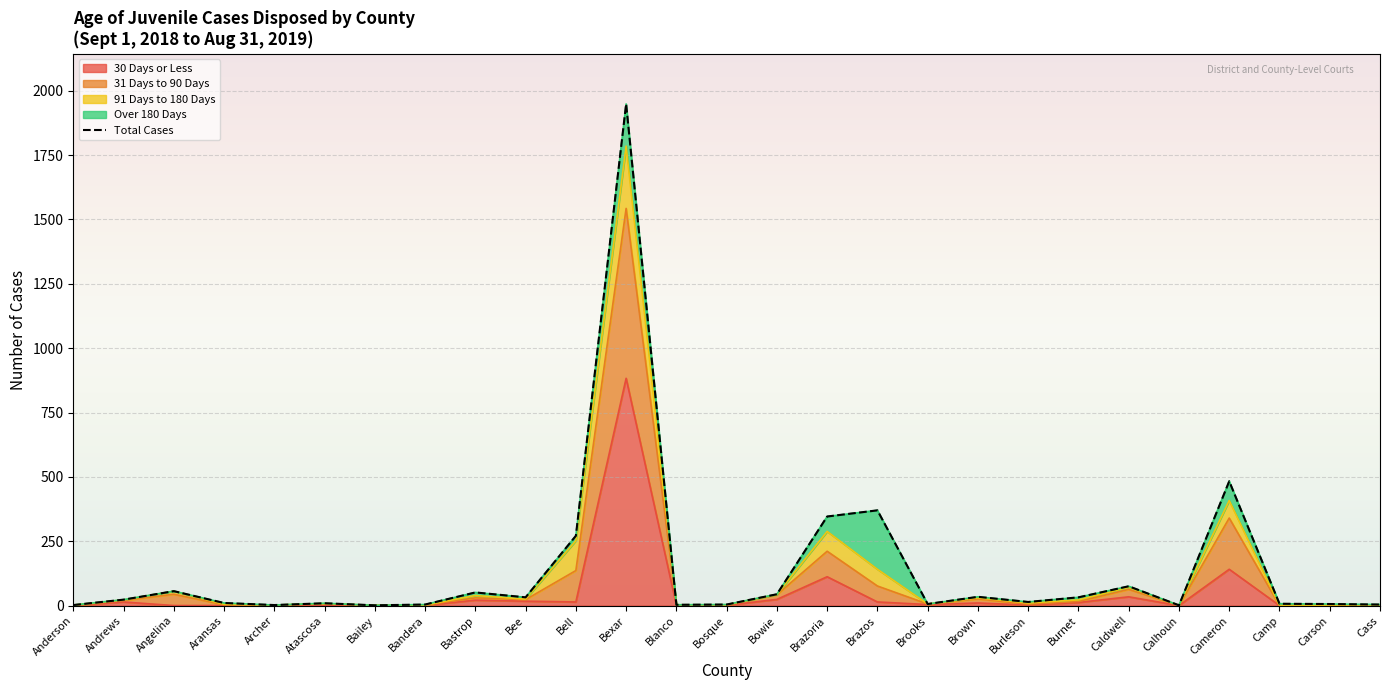

What is the label of the 22nd point from the right?

Atascosa